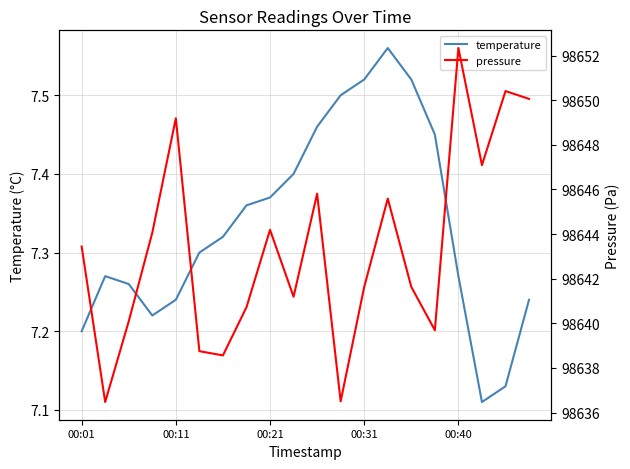

Is the value of pressure at 00:31 greater than the value of temperature at 18?

Yes